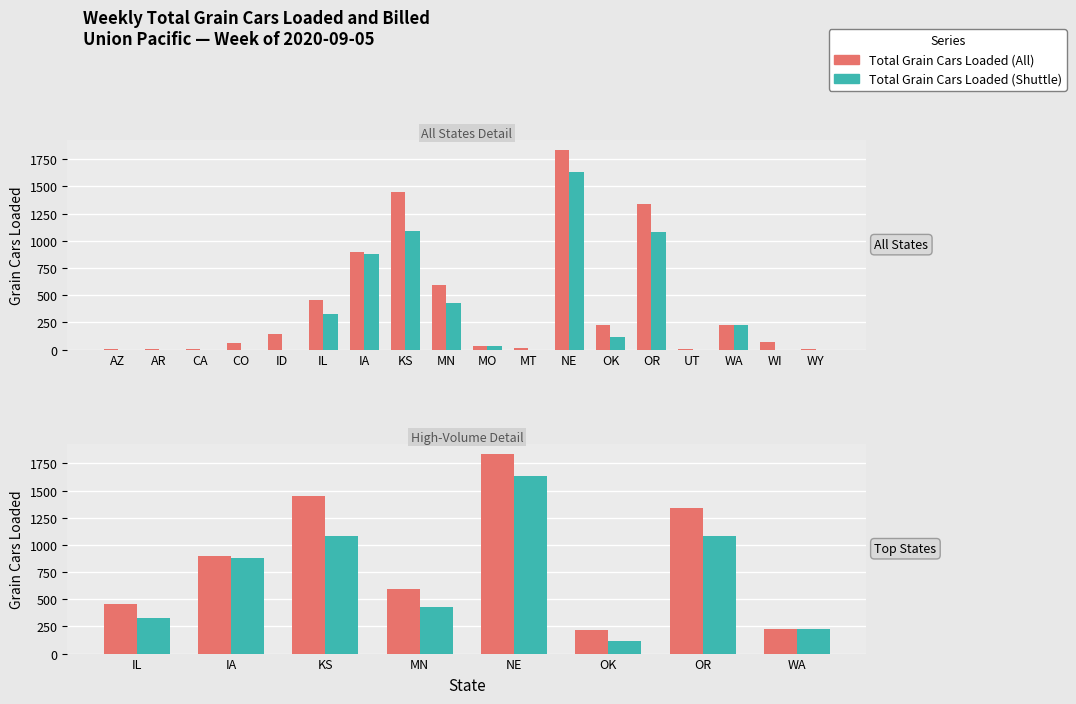

What is the value of the Total Grain Cars Loaded (All) bar at the 7th from the left?

1338